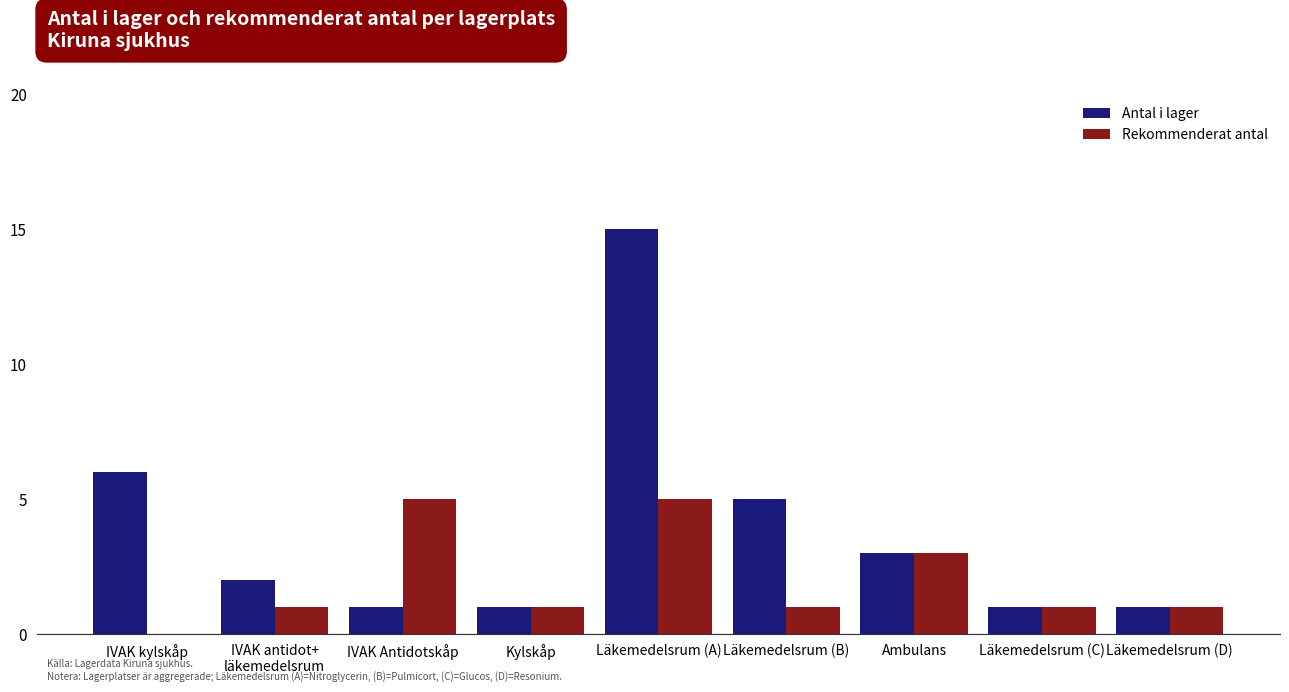

How many groups of bars are there?

9